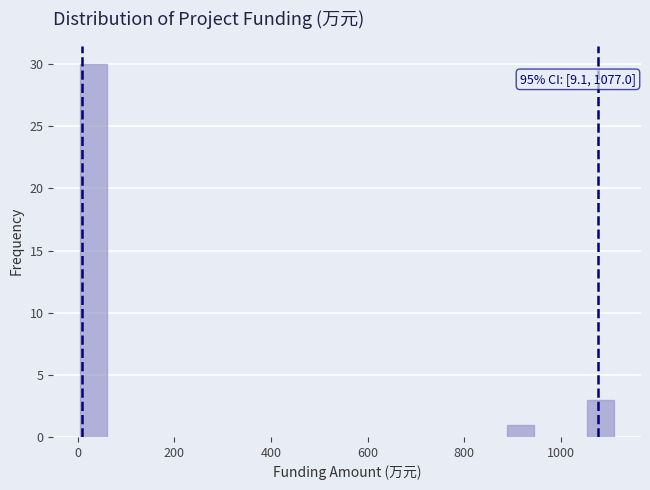

Read against the x-axis, roughly where is the centre of the tallest bar?

40